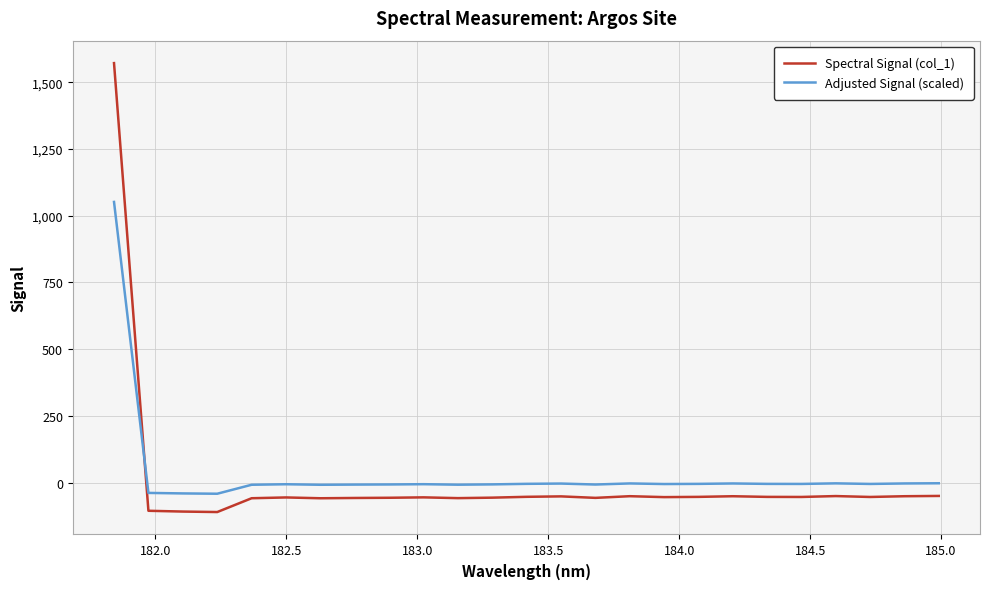

Which series has the widest spread of values?

Spectral Signal (col_1)